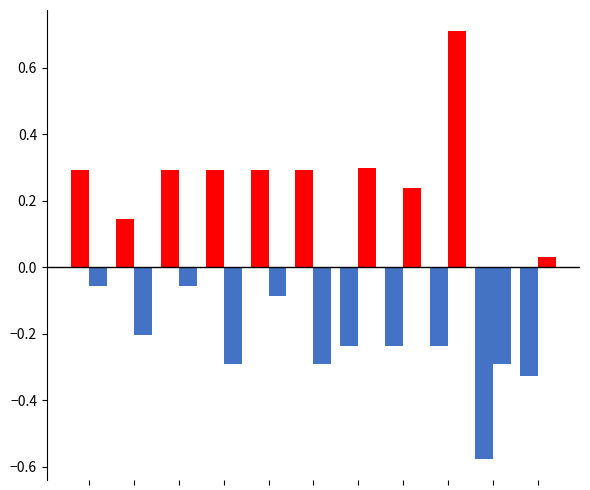

How many data points does each series have?

11